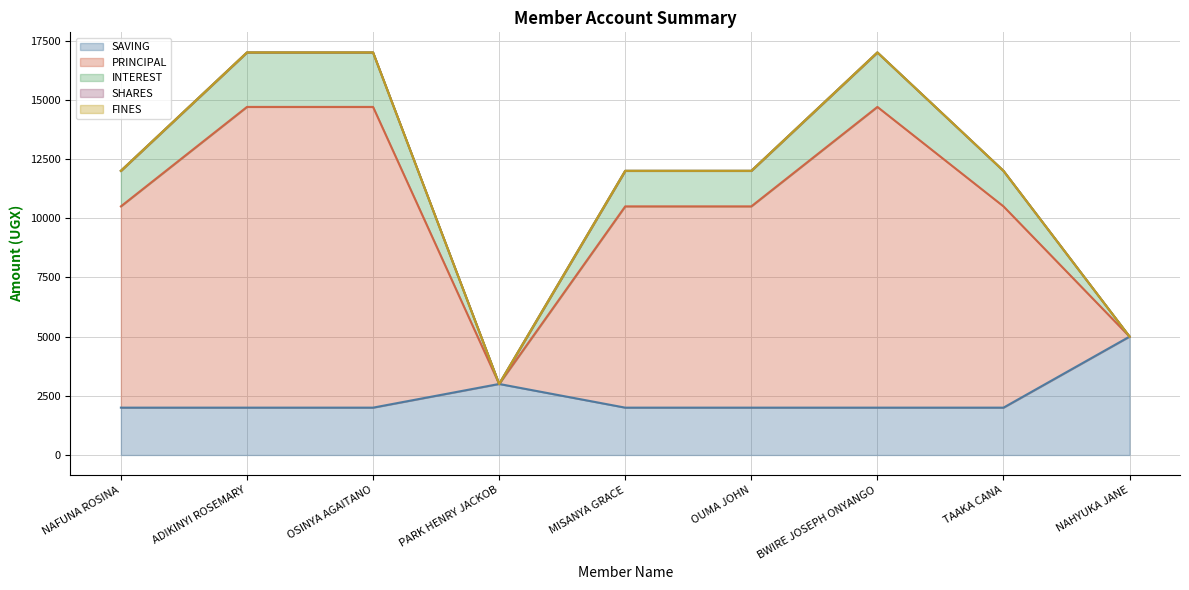

Which series has the widest spread of values?

PRINCIPAL